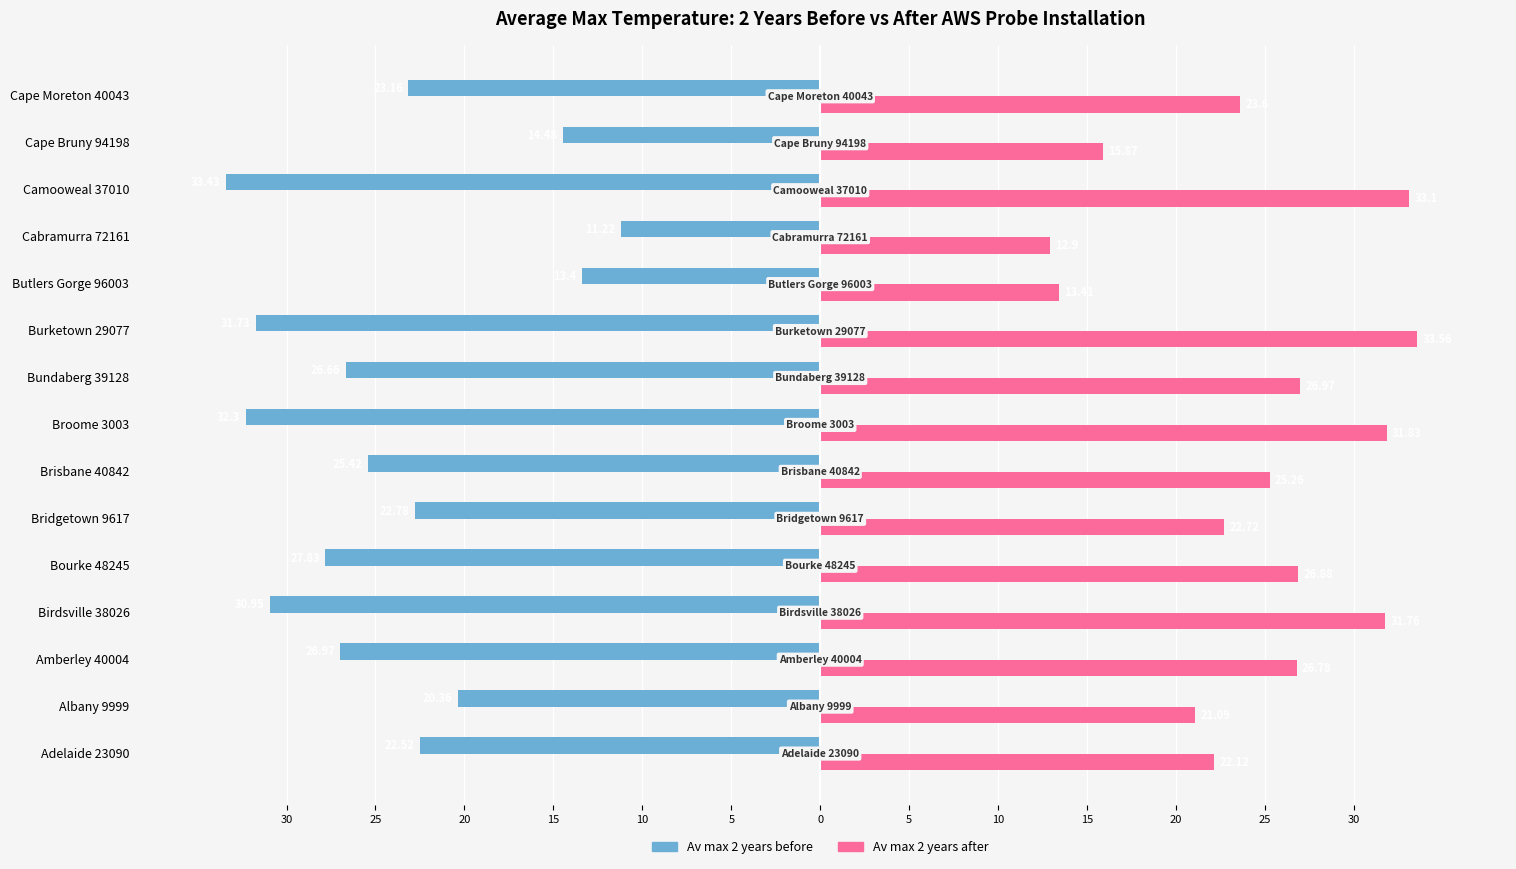

What is the lowest value of the Av max 2 years after series?

12.9